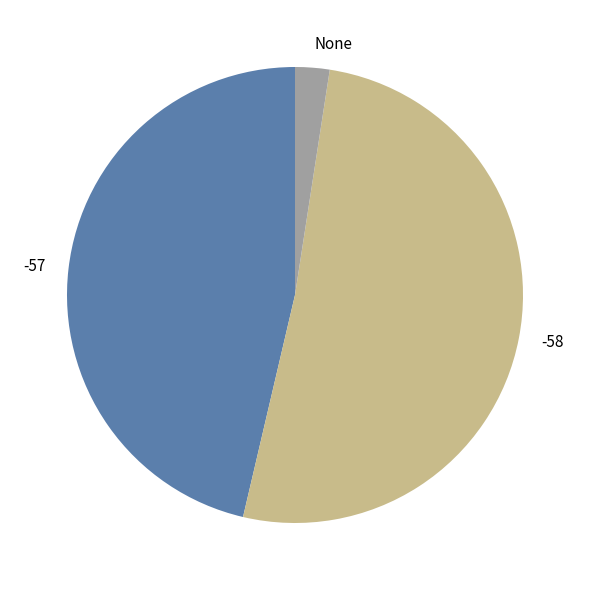

The None slice represents 2% of the pie. True or false?

True